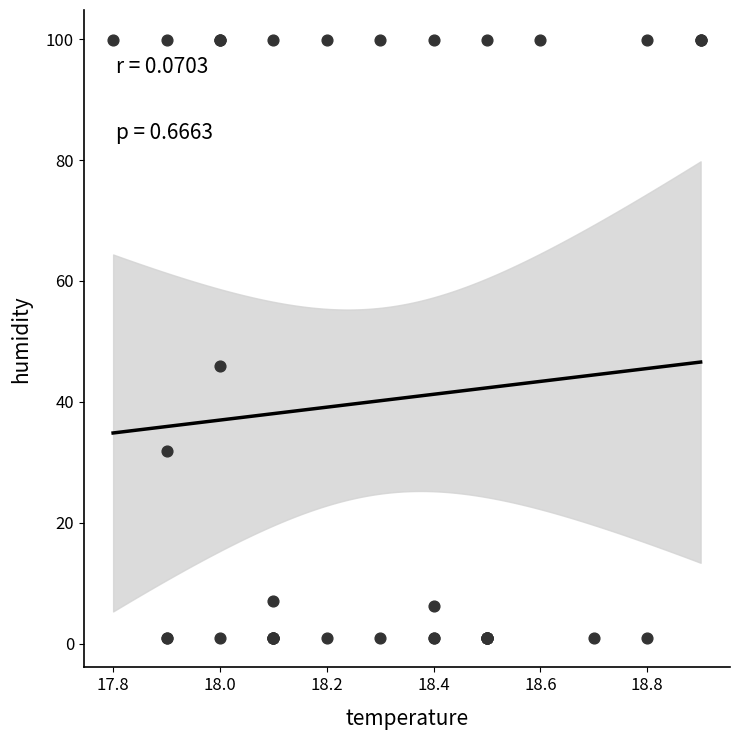

What Y value in the scatter plot is closest to 50?

46.0